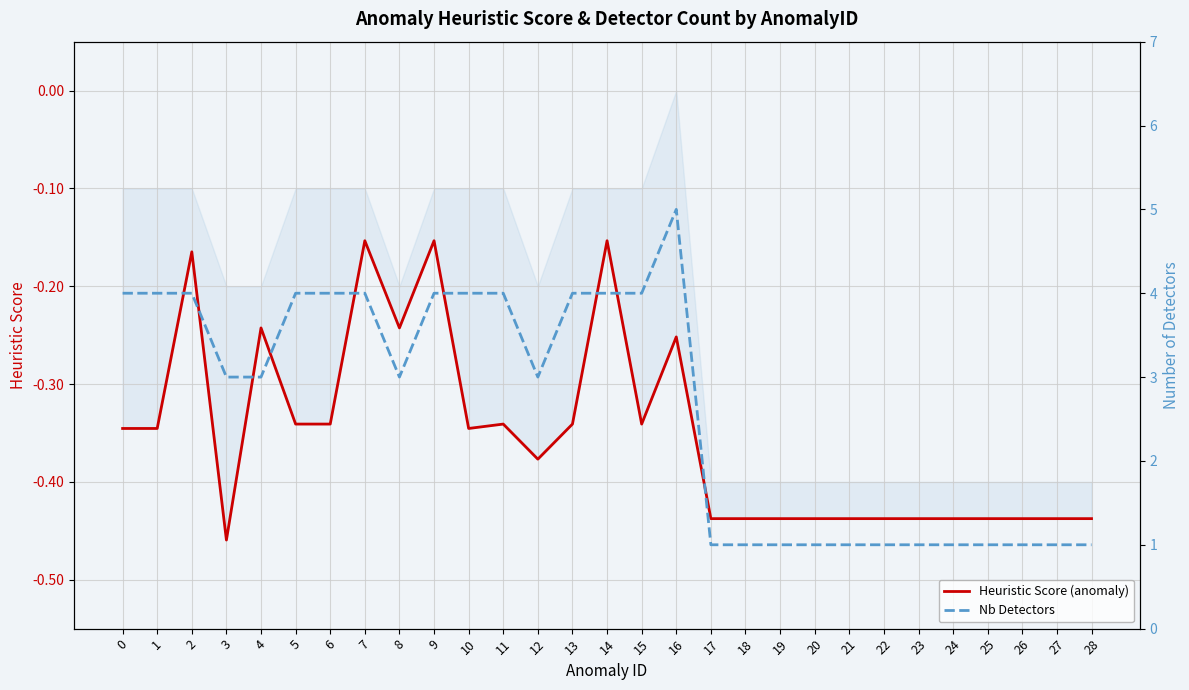

How many distinct data groups are displayed?

2